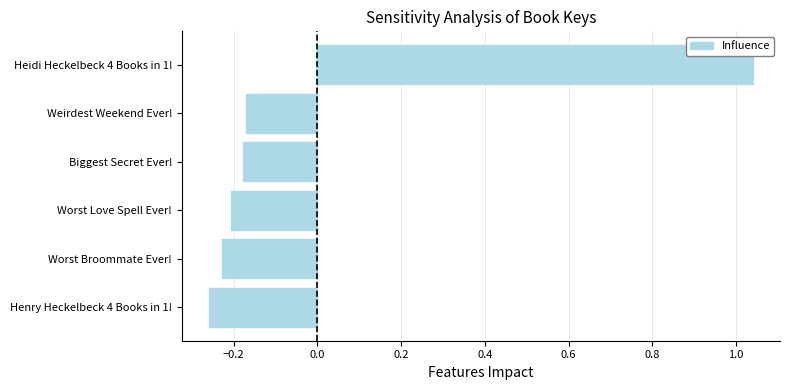

What is the sum of the values at Biggest Secret Ever! and Worst Love Spell Ever!?

-0.4